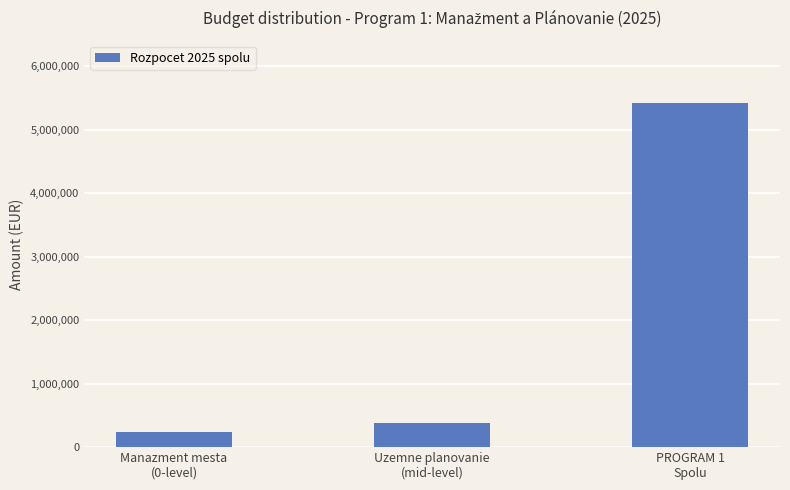

What is the label of the 2nd bar from the left?

Uzemne planovanie
(mid-level)